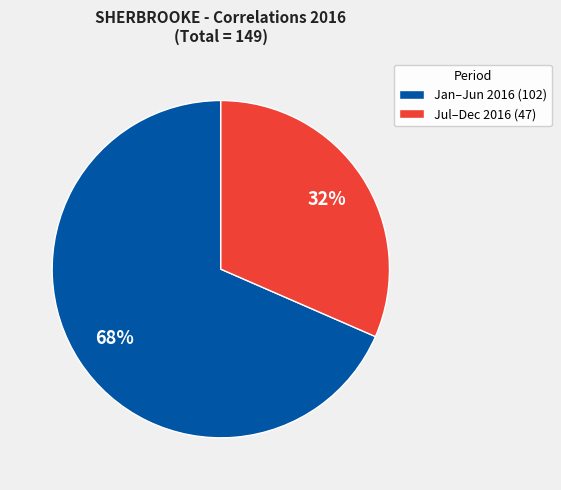

To the nearest percent, what is the average slice percentage?

50%